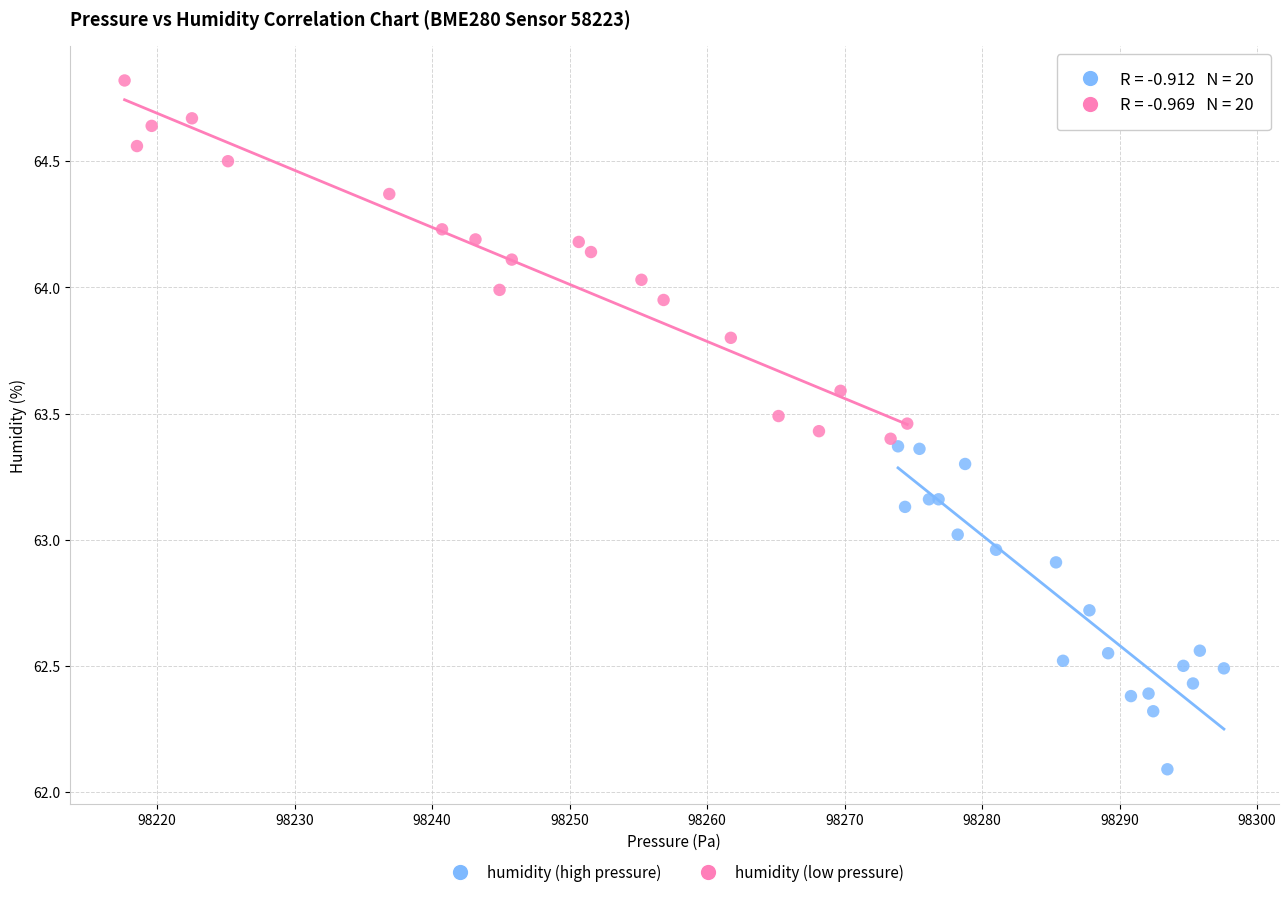

Which series has the widest spread of Y values?

humidity (low pressure)